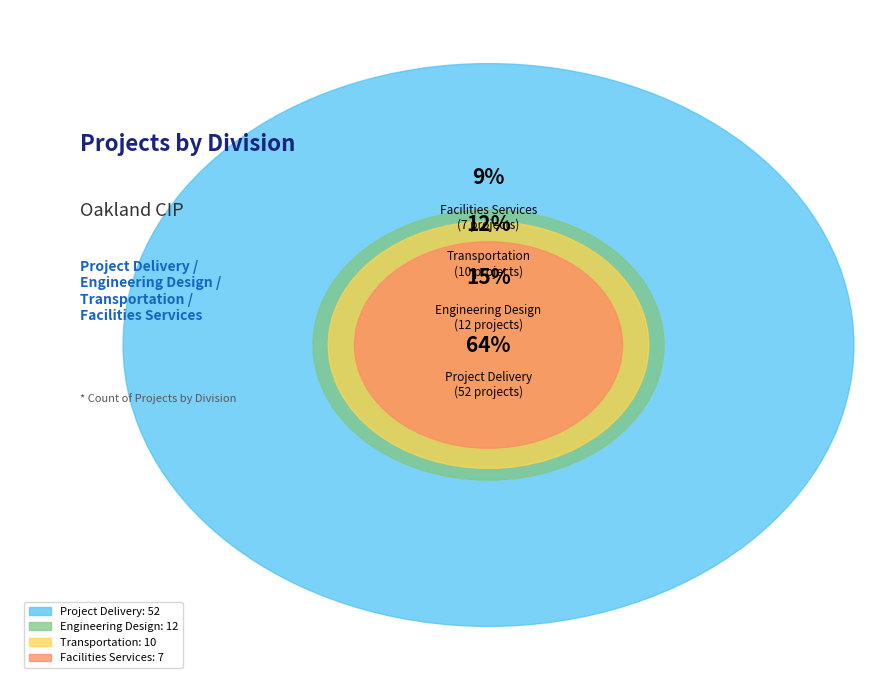

To the nearest percent, what is the difference between the Facilities Services and Project Delivery slice percentages?

56%